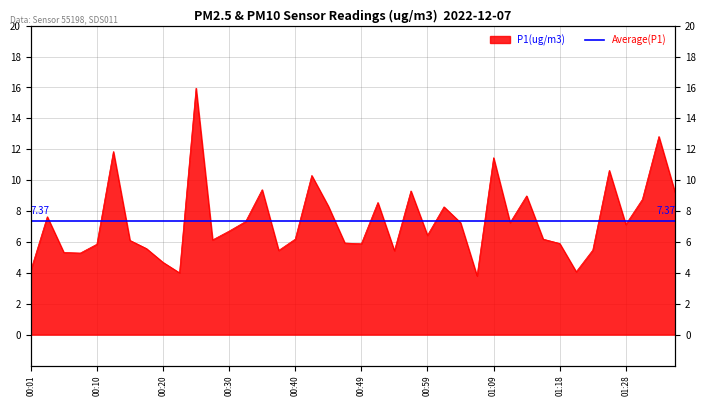

What is the sum of all values?

294.8